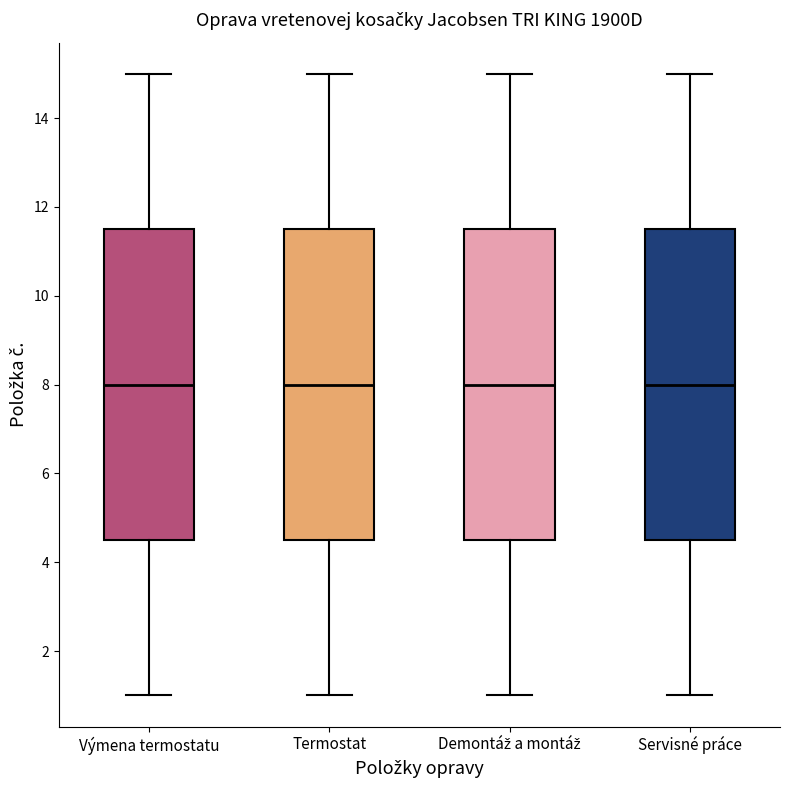

Where is the lower edge of the box for Demontáž a montáž on the y-axis? The values are not printed on the chart, so give them approximately, as read against the axis.

4.6